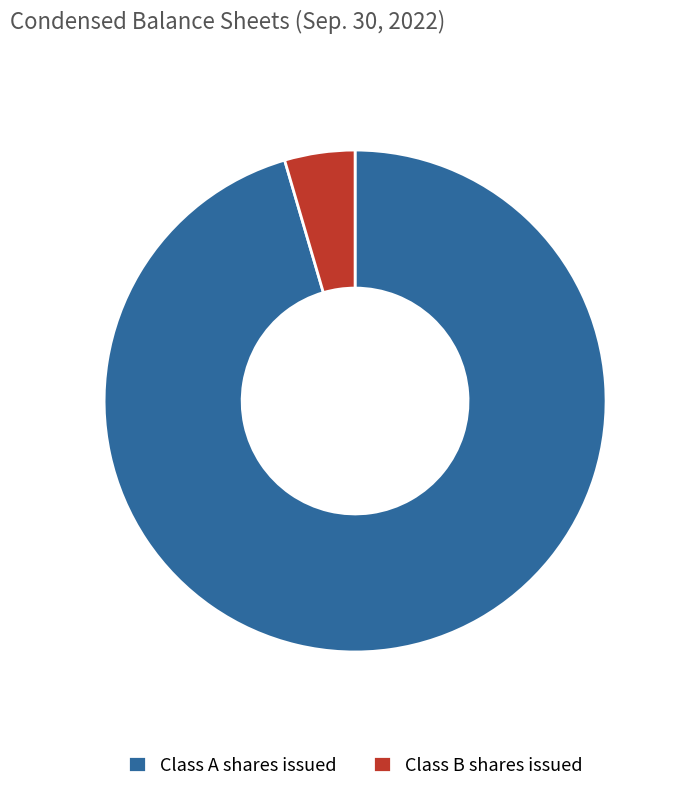

Is there any slice that represents more than half of the pie?

Yes